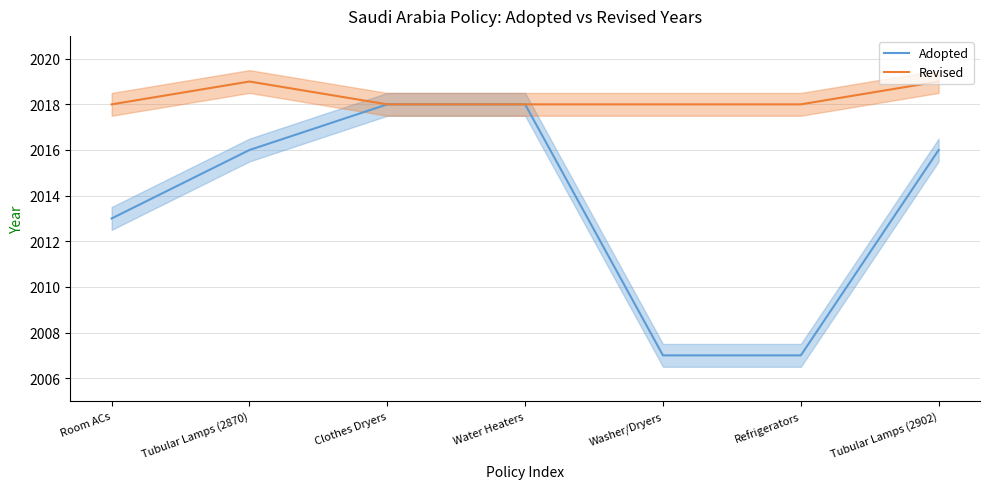

True or false: Revised has a value of 721 at Tubular Lamps (2902).

False